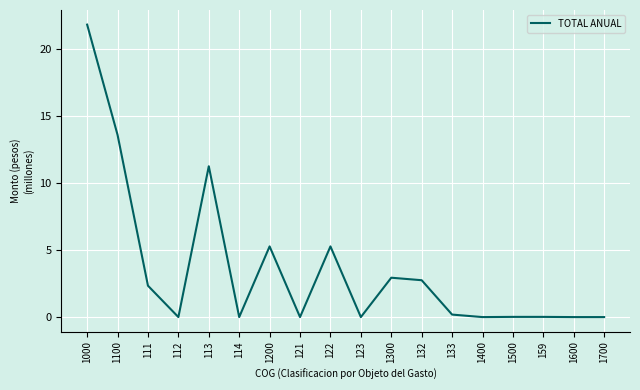

True or false: the data shows 21.8 at 1000.

True